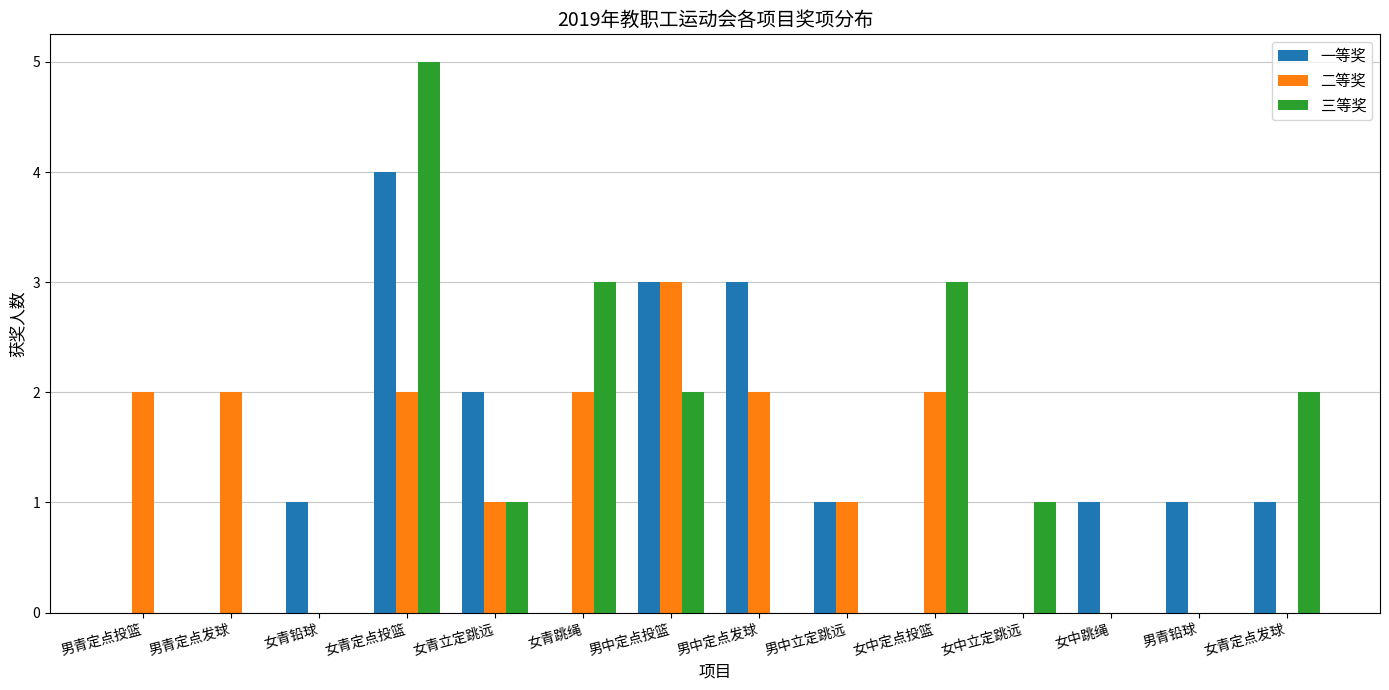

Is the value of 三等奖 at 女青定点发球 greater than the value of 一等奖 at 男青铅球?

Yes